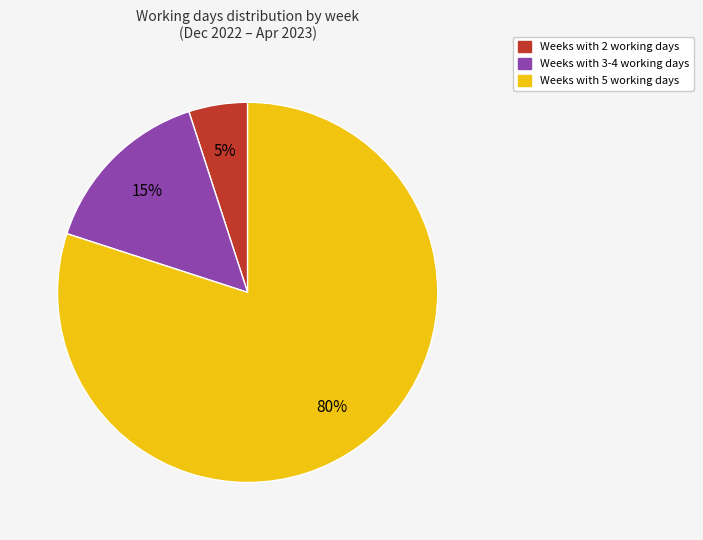

To the nearest percent, what is the difference between the largest and smallest slice percentages?

75%